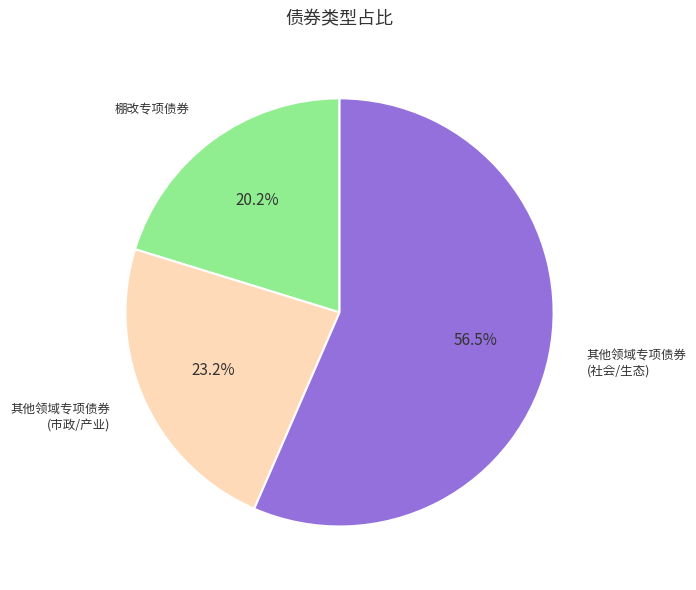

Rank the categories by value from highest to lowest.

其他领域专项债券 (社会/生态), 其他领域专项债券 (市政/产业), 棚改专项债券